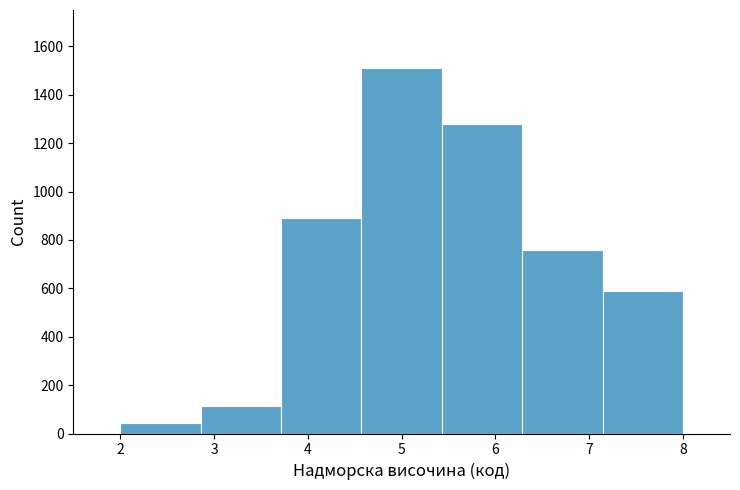

Reading left to right, list every bar in this chart as the range it spans on the x-axis followed by its height. Neither the bar edges nor the heights are printed on the chart, so give them approximately, as read against the axes.

2.0 to 2.9: 40
2.9 to 3.7: 120
3.7 to 4.6: 900
4.6 to 5.4: 1520
5.4 to 6.3: 1280
6.3 to 7.1: 760
7.1 to 8.0: 600